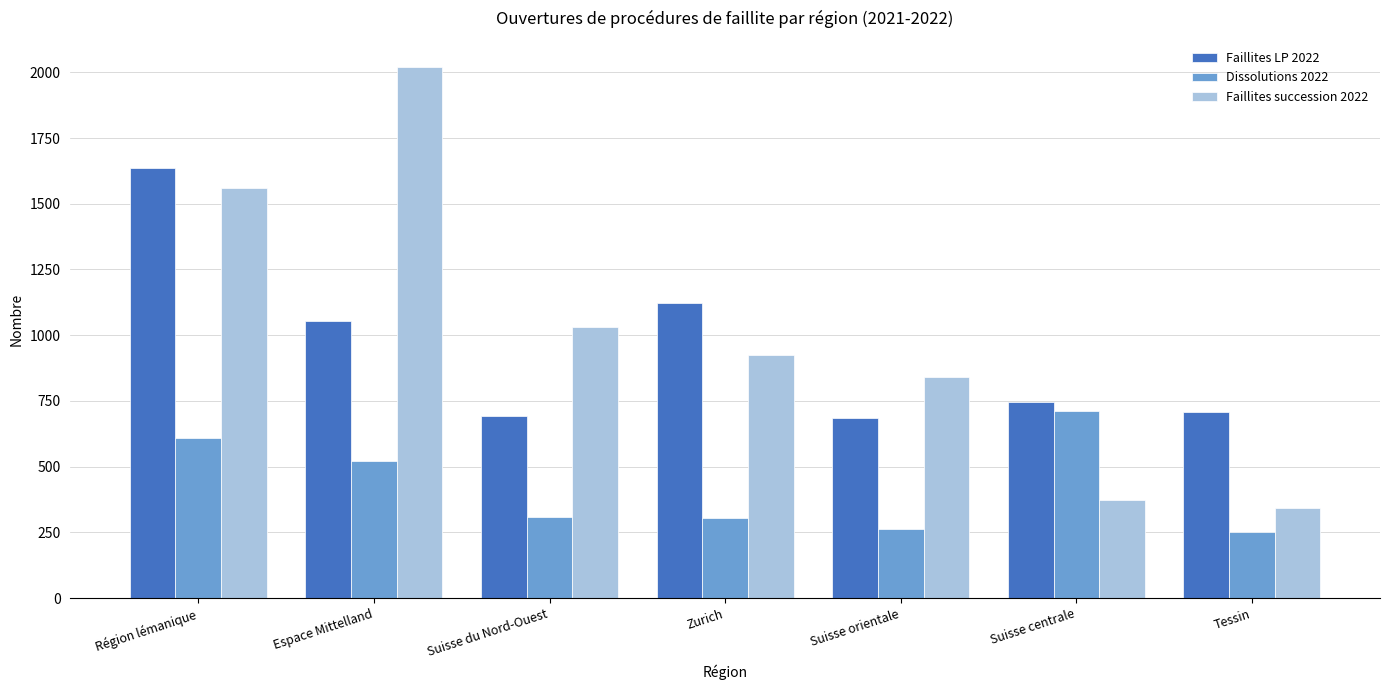

How many groups of bars are there?

7